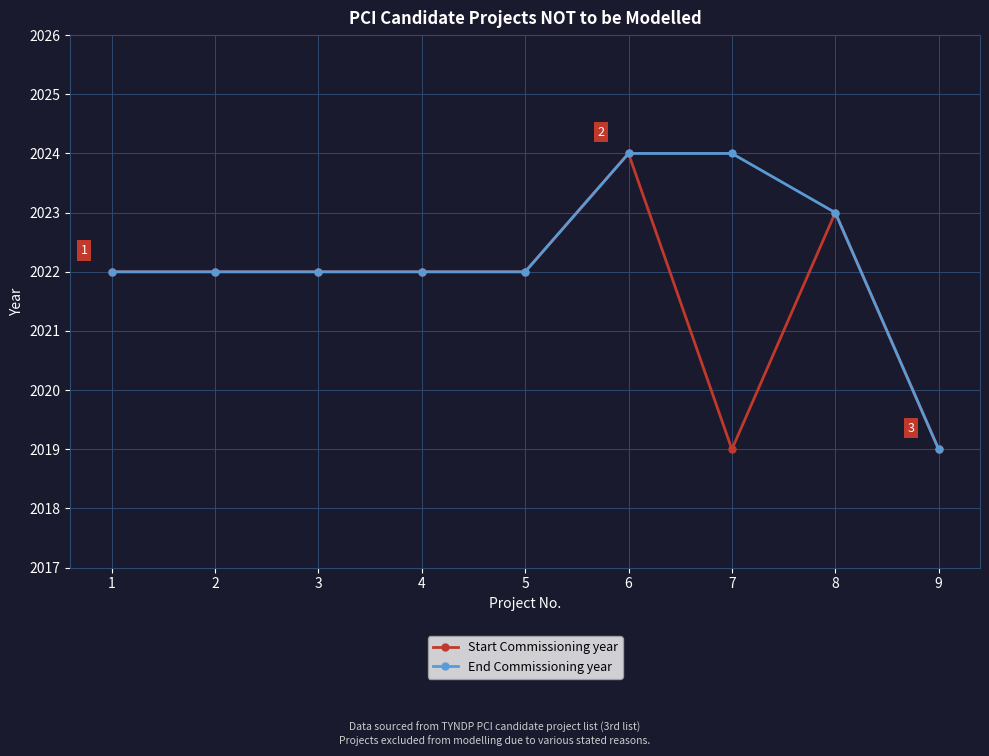

What is the value of the End Commissioning year point at the 9th from the left?

2019